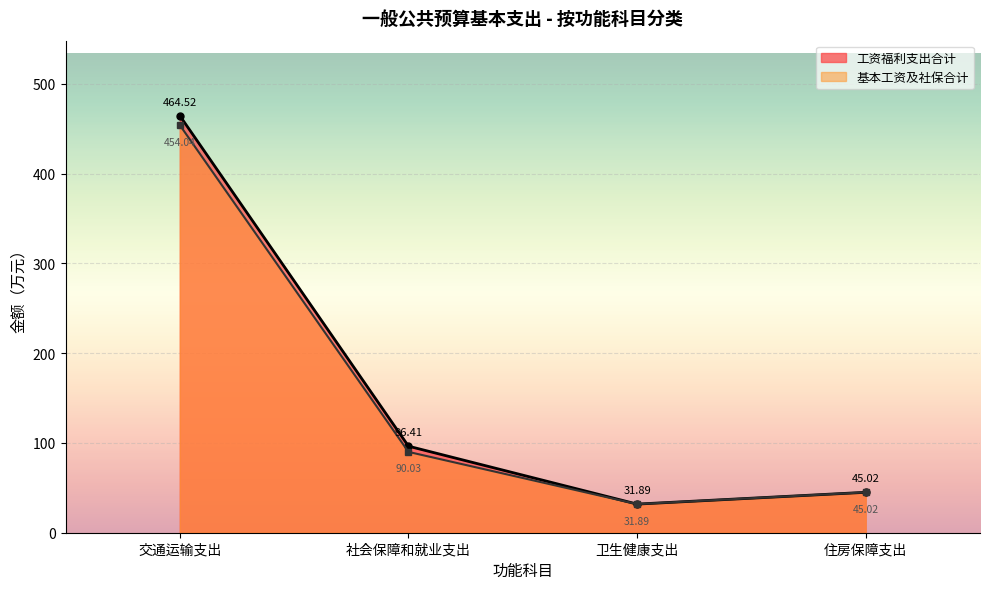

True or false: 工资福利支出合计 and 总计 cross at least once.

False